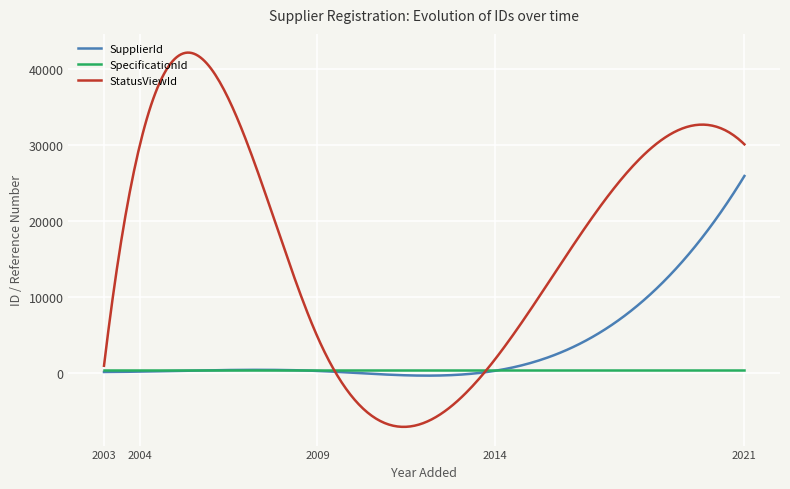

Which series has the widest spread of values?

StatusViewId